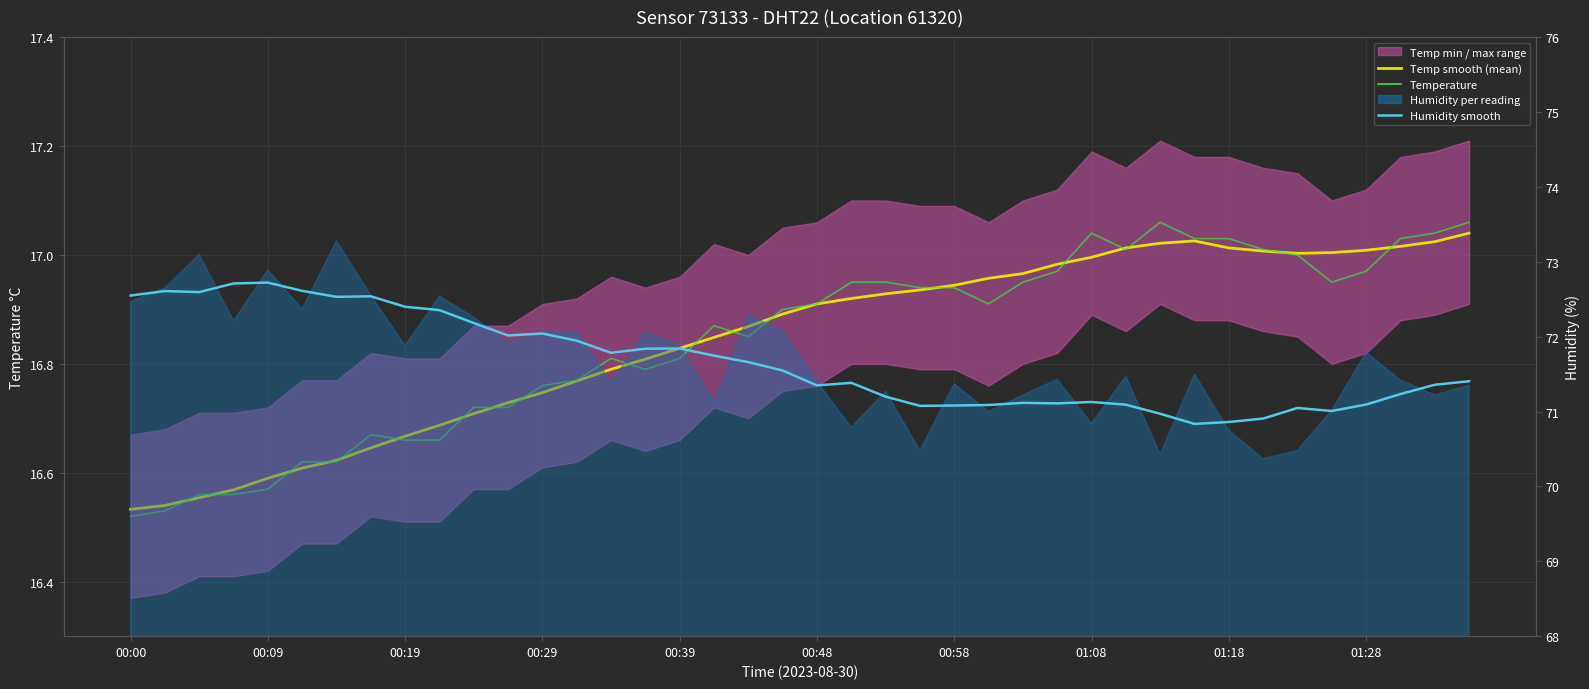

Which series has the largest range (max minus min)?

Humidity smooth